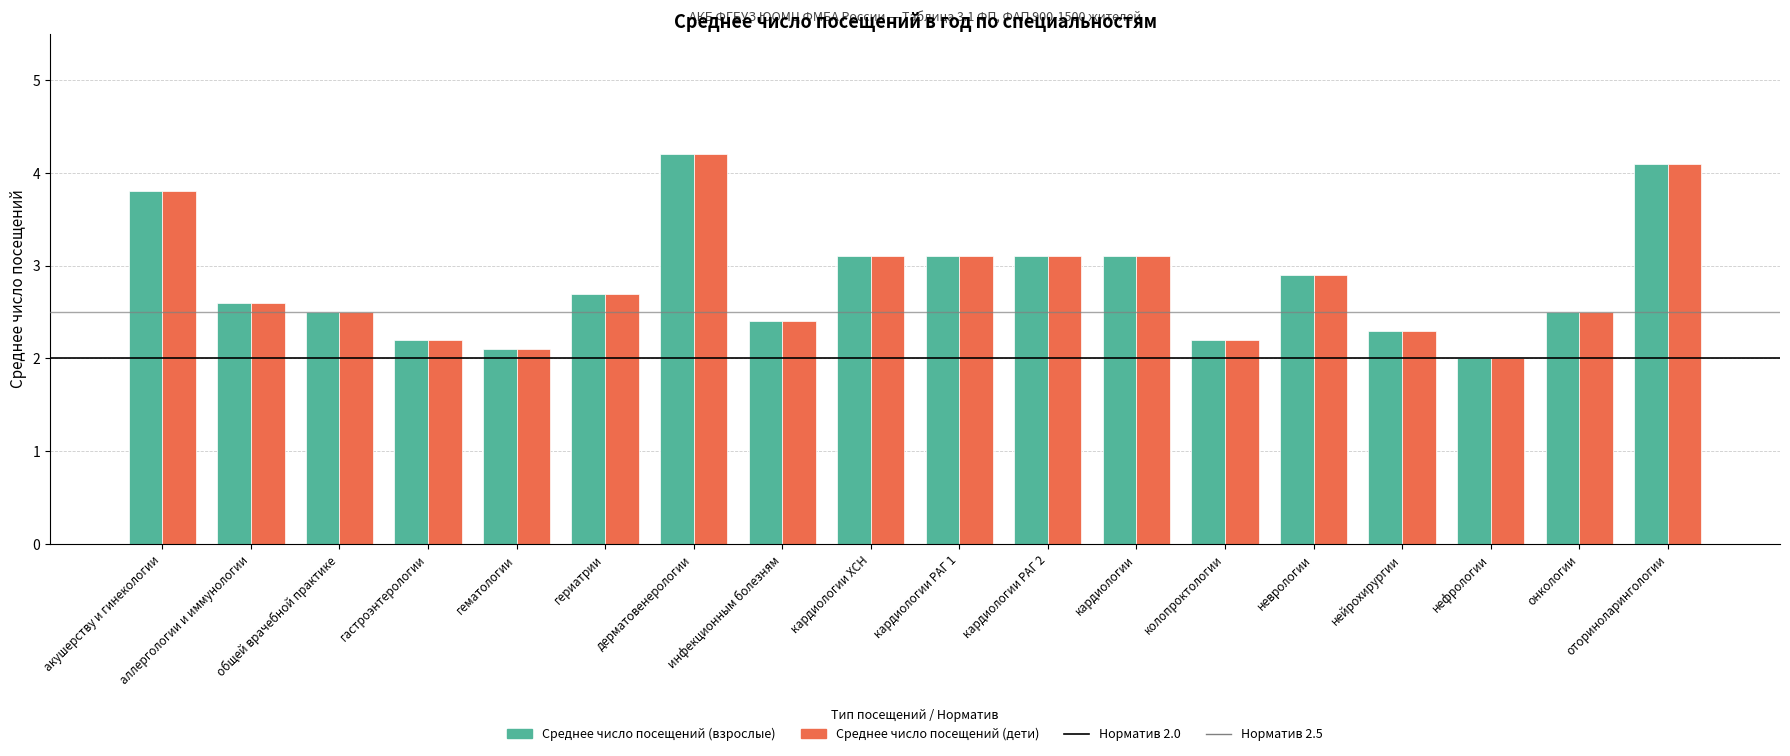

Read the Среднее число посещений (взрослые) value at оториноларингологии.

4.1